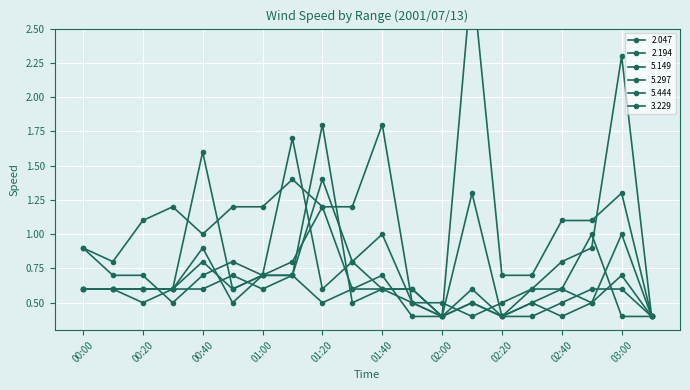

What is the spread (max minus min) of values at 01:50?

0.2